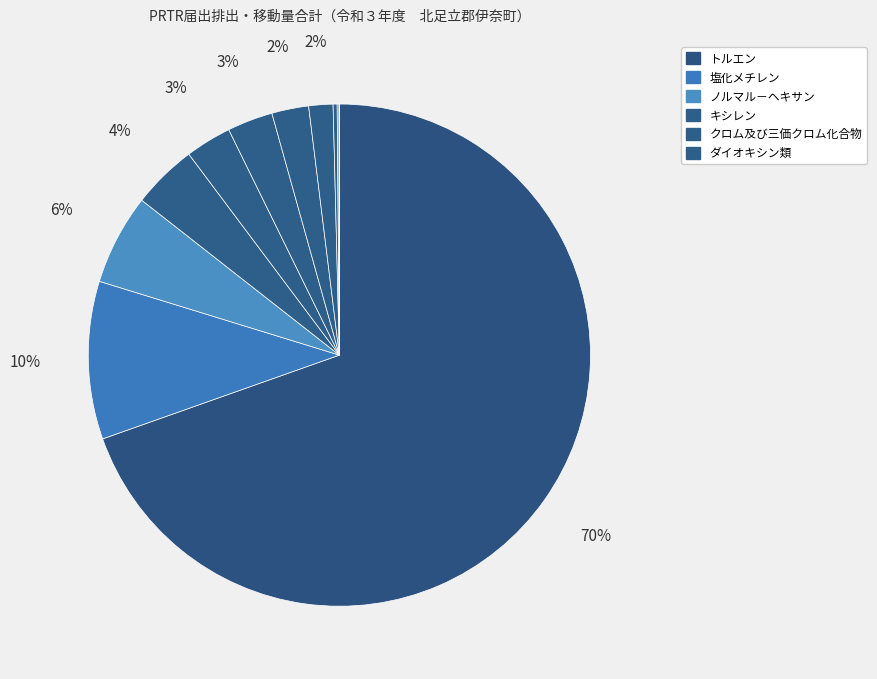

Count the number of slices in the pie.

12